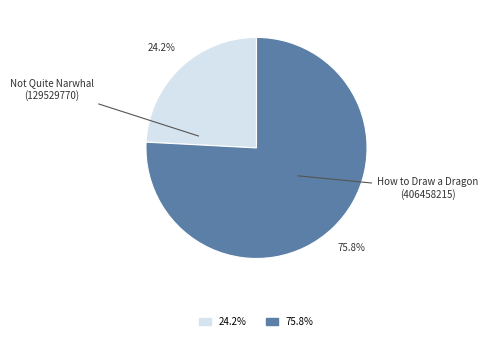

Rank the categories by value from highest to lowest.

How to Draw a Dragon (406458215), Not Quite Narwhal (129529770)